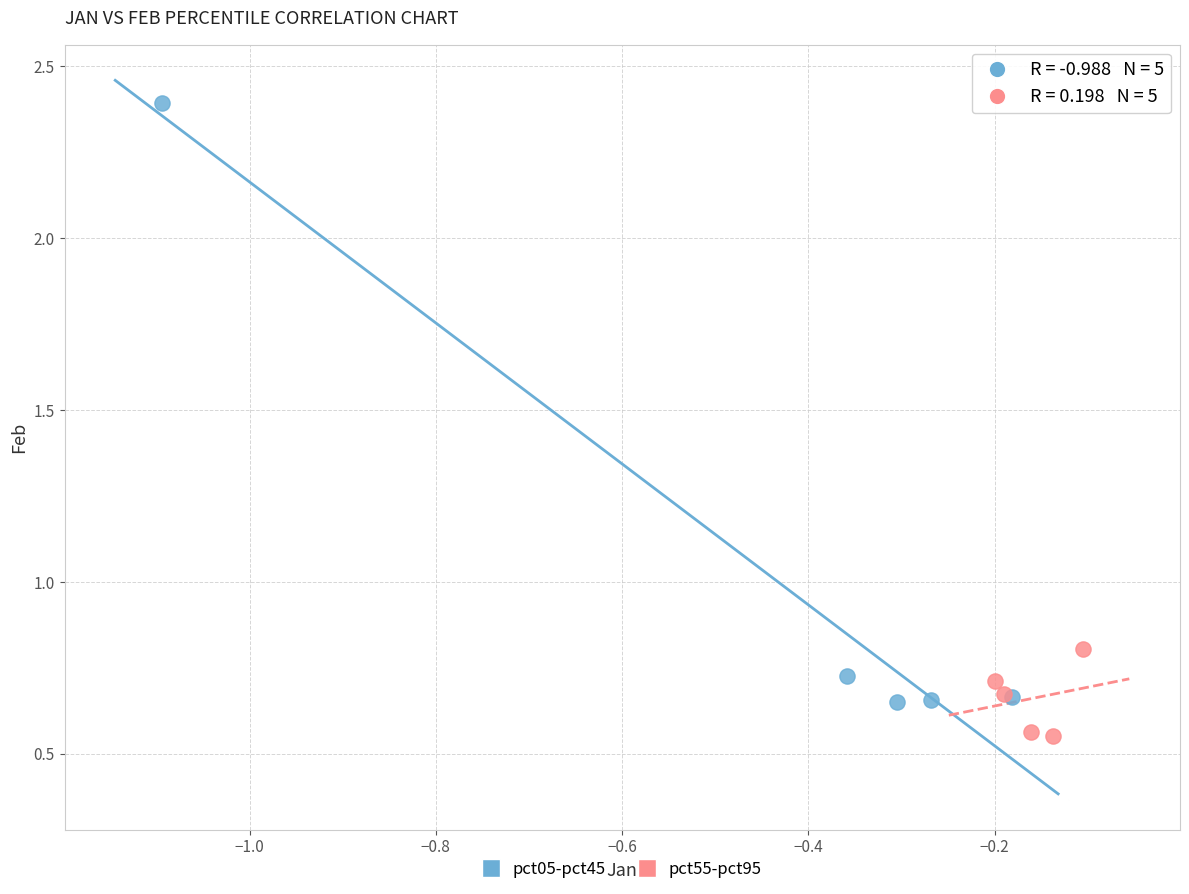

Which series contains the lowest Y value?

pct55-pct95